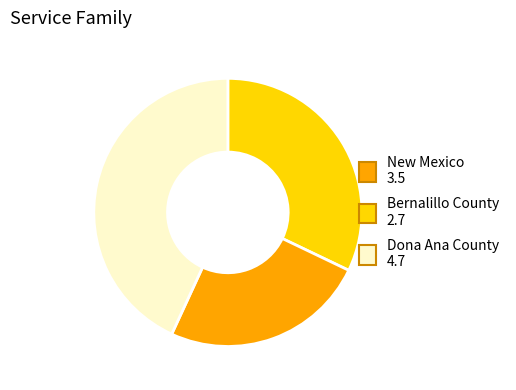

What is the ratio of the value at Bernalillo County to the value at Dona Ana County?

0.6